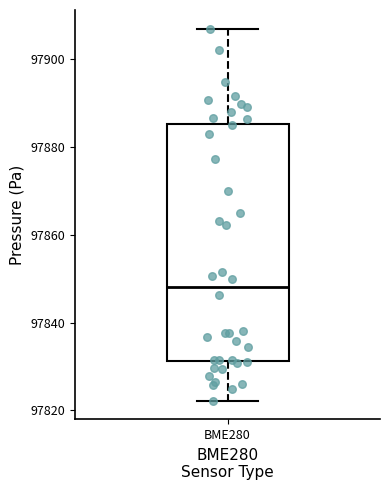

Transcribe this box plot: give where the median line is, the range the box spans, and where the two whiskers end, as read against the y-axis. The values are not printed on the chart, so give them approximately, as read against the axis.

median 97848, box 97832 to 97886, whiskers 97822 to 97906